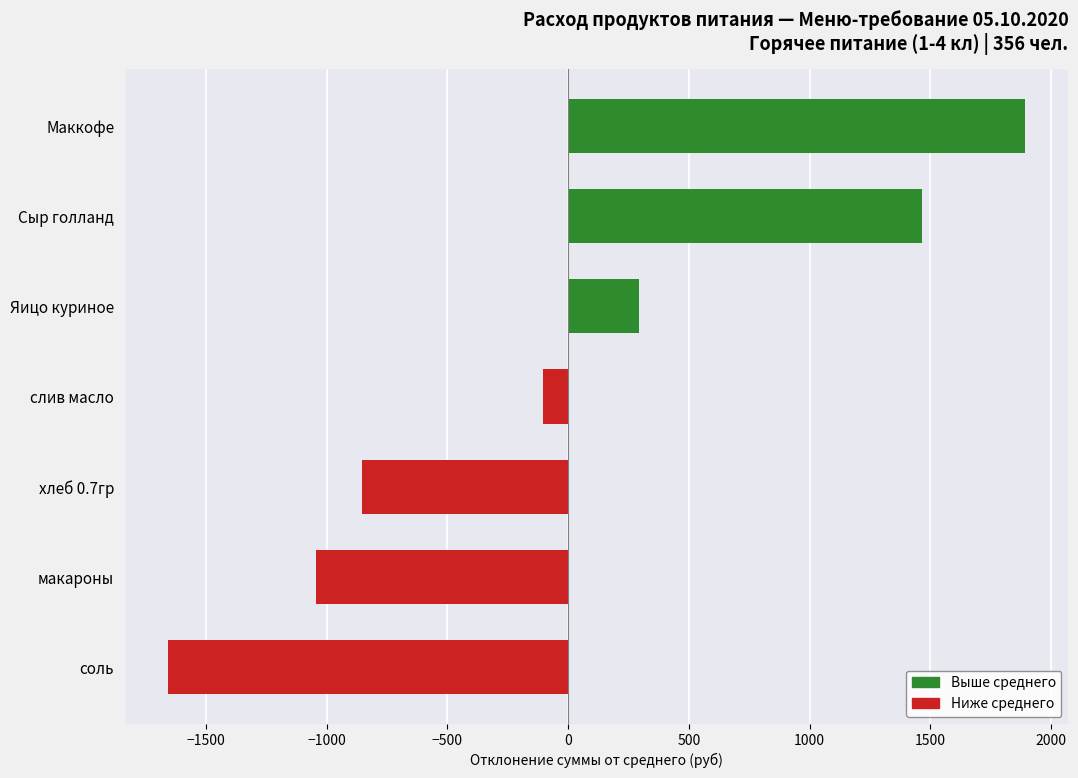

What is the difference between the second highest and minimum values?

3132.8